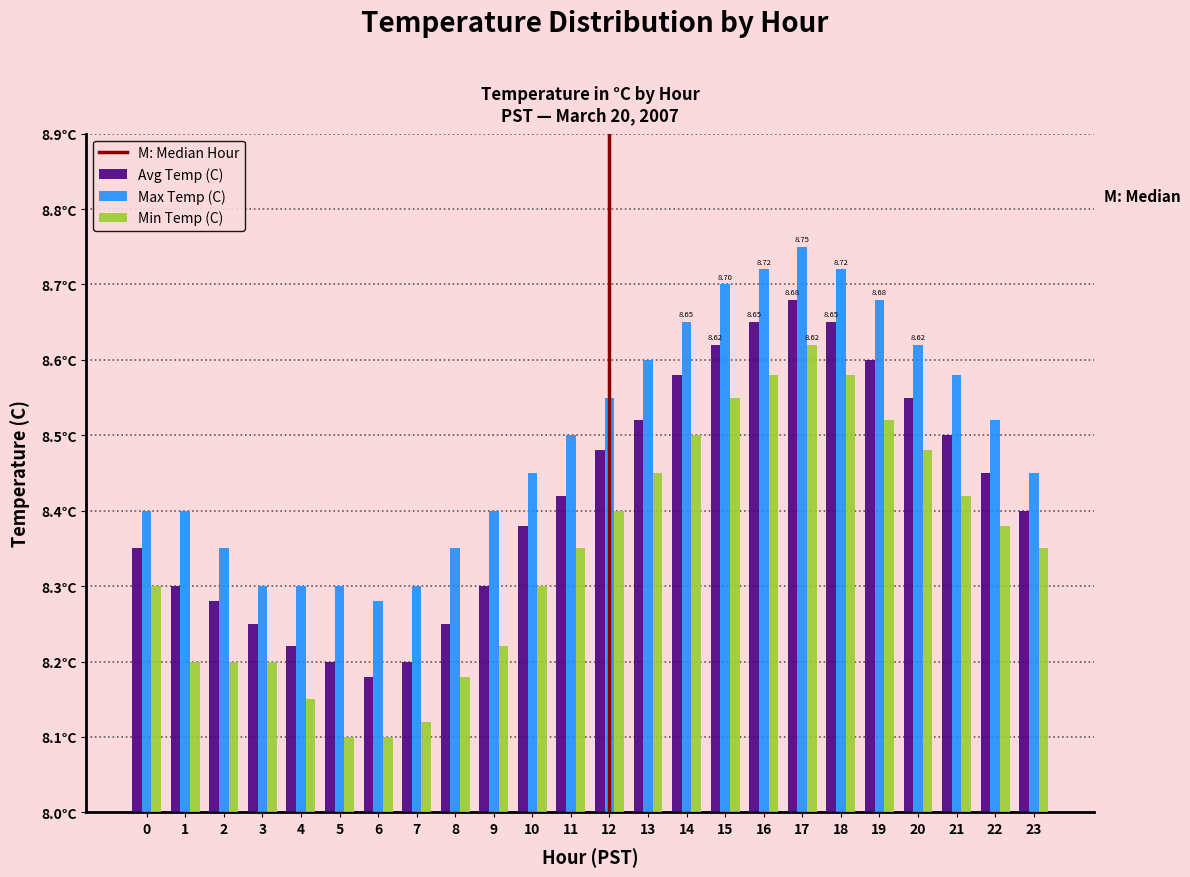

What is the value of the Min Temp (C) bar at the 16th from the left?

8.6